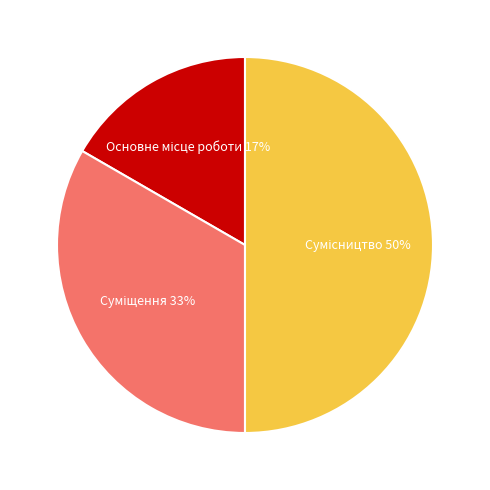

To the nearest percent, what is the difference between the largest and smallest slice percentages?

33%